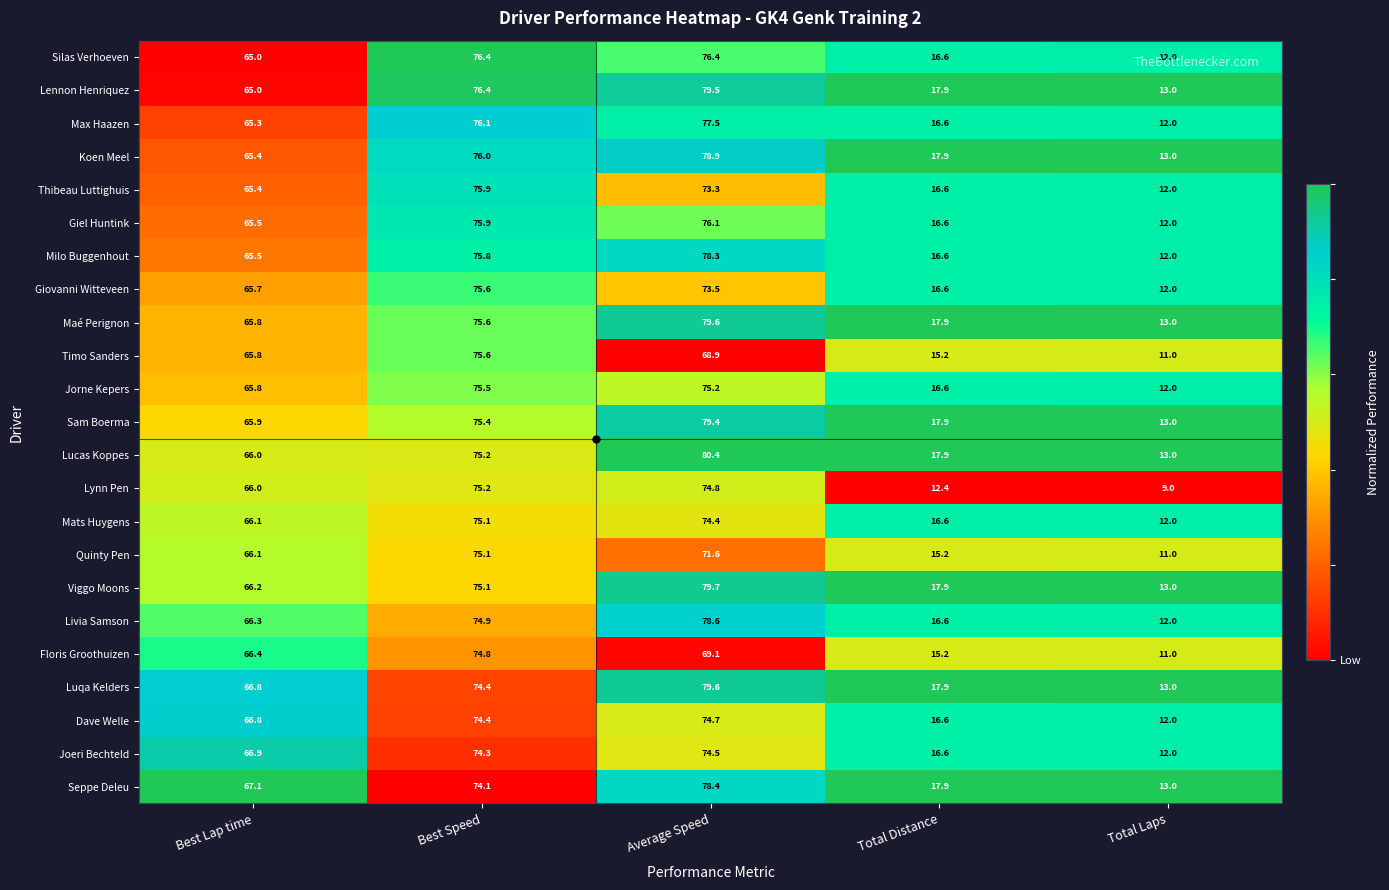

What is the difference between the maximum and minimum values in the Max Haazen series?

65.5